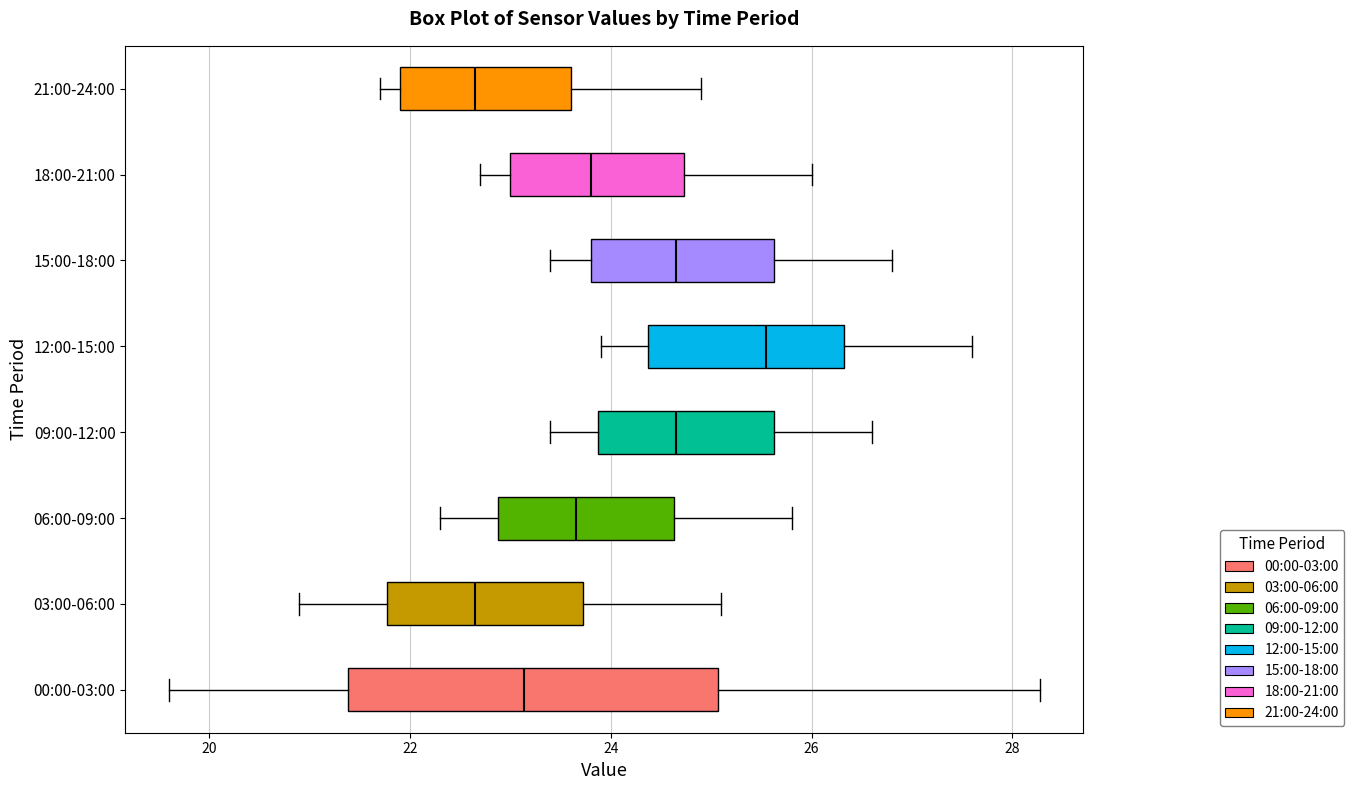

Which box has the furthest to the right median line?

12:00-15:00